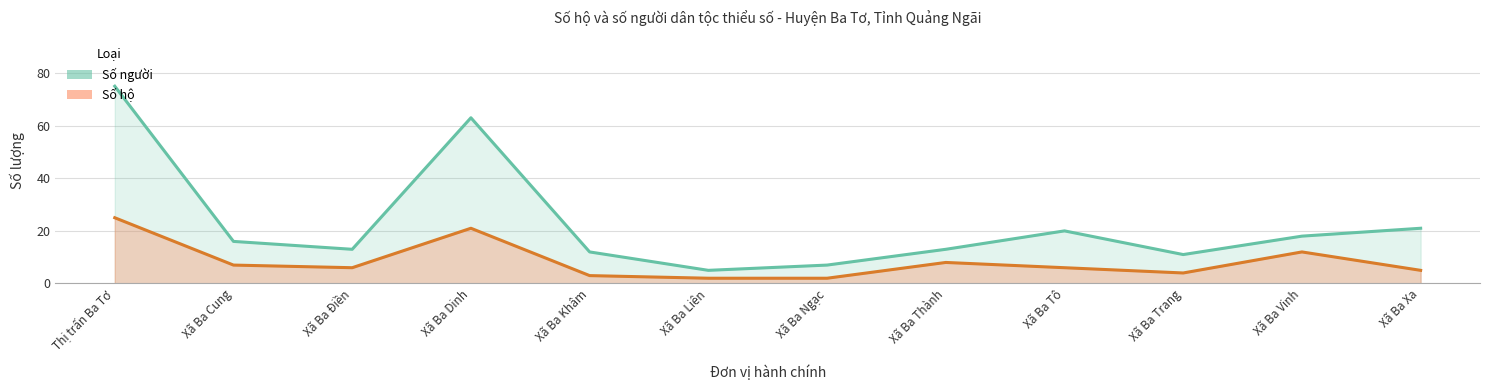

Does the chart have visible grid lines?

Yes